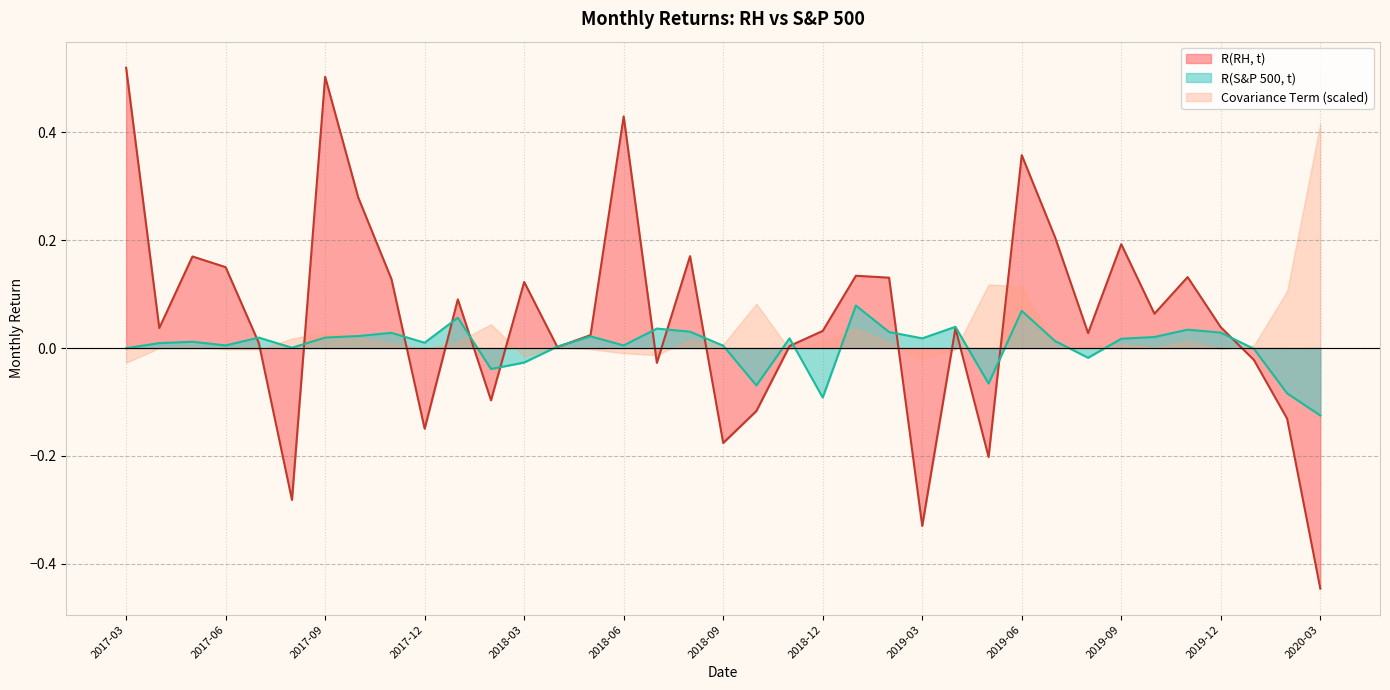

Reading left to right, extract all data points from this chart.

R(RH, t): 0.5	0.0	0.2	0.1	0.0	-0.3	0.5	0.3	0.1	-0.1	0.1	-0.1	0.1	0.0	0.0	0.4	-0.0	0.2	-0.2	-0.1	0.0	0.0	0.1	0.1	-0.3	0.0	-0.2	0.4	0.2	0.0	0.2	0.1	0.1	0.0	-0.0	-0.1	-0.4
R(S&P 500, t): -0.0	0.0	0.0	0.0	0.0	0.0	0.0	0.0	0.0	0.0	0.1	-0.0	-0.0	0.0	0.0	0.0	0.0	0.0	0.0	-0.1	0.0	-0.1	0.1	0.0	0.0	0.0	-0.1	0.1	0.0	-0.0	0.0	0.0	0.0	0.0	-0.0	-0.1	-0.1